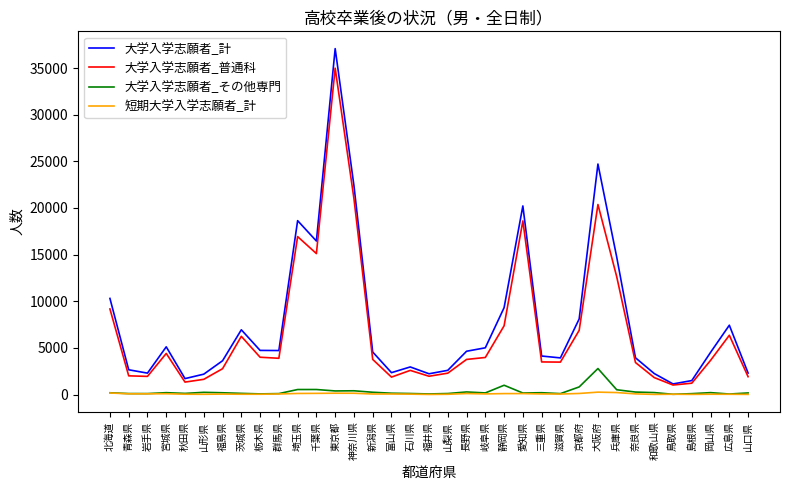

Which label corresponds to the largest value in the chart?

東京都